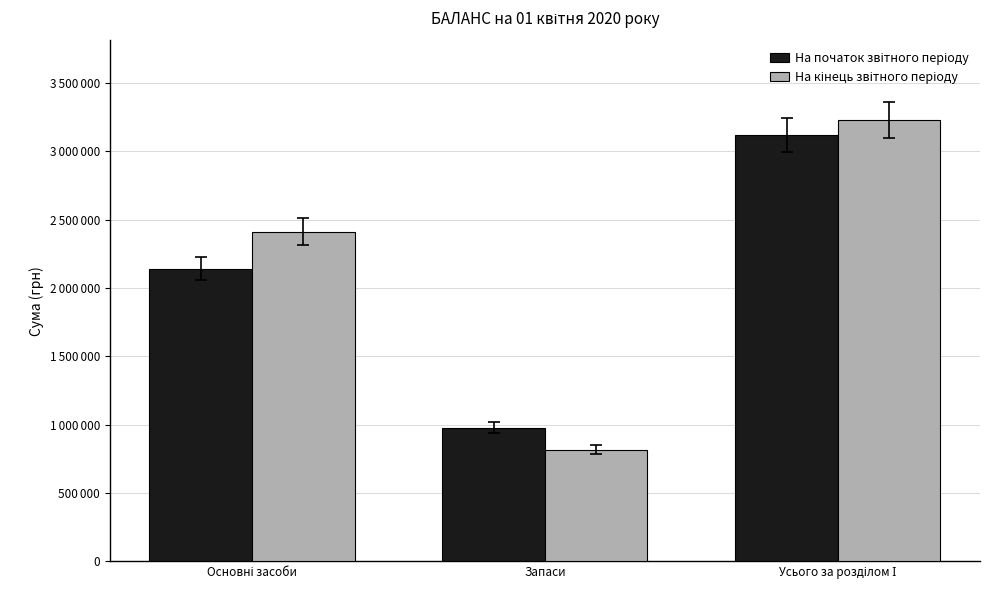

Reading right to left, extract all data points from this chart.

На початок звітного періоду: 3120154	977556	2142598
На кінець звітного періоду: 3230583	817629	2412954